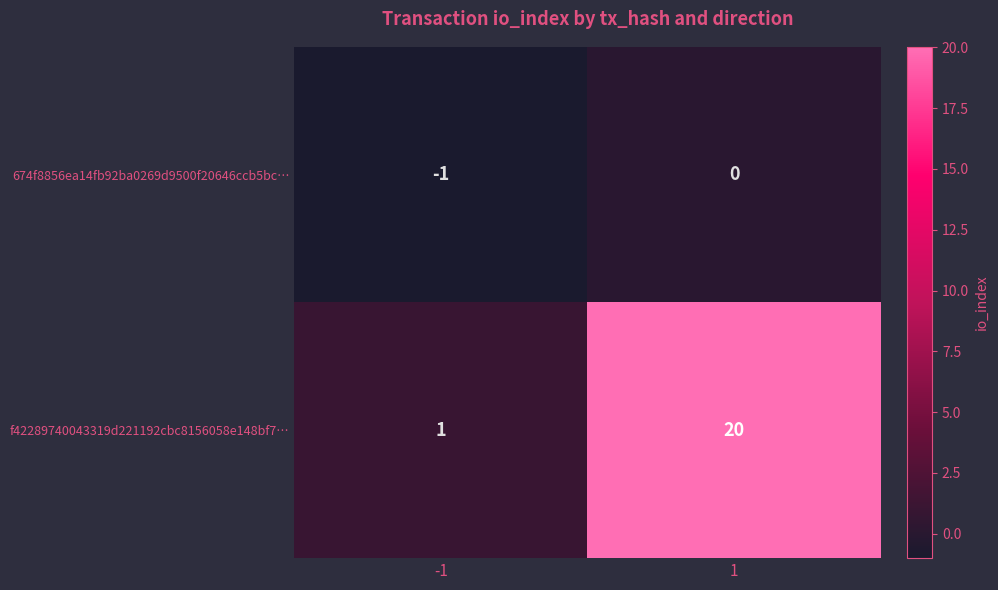

At which category is the sum across all series the highest?

1